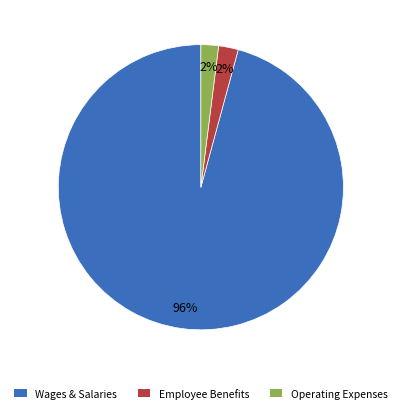

Is there any slice that represents more than half of the pie?

Yes